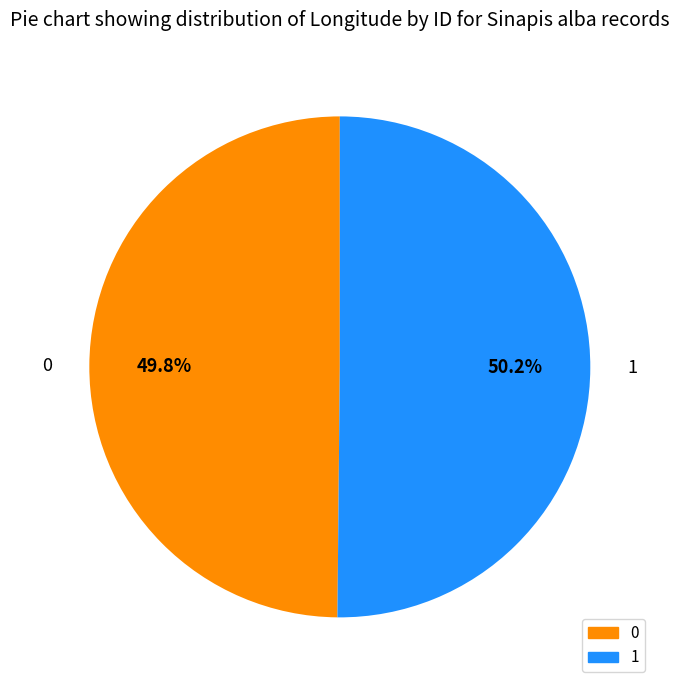

Is there a majority slice in this chart?

Yes